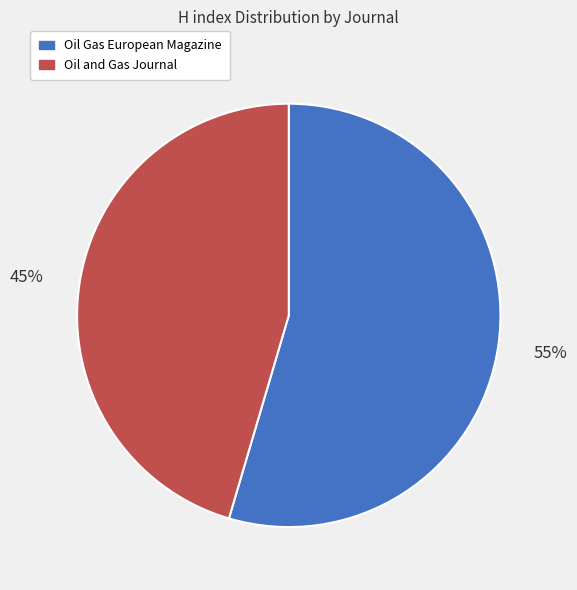

Does any single category account for the majority?

Yes